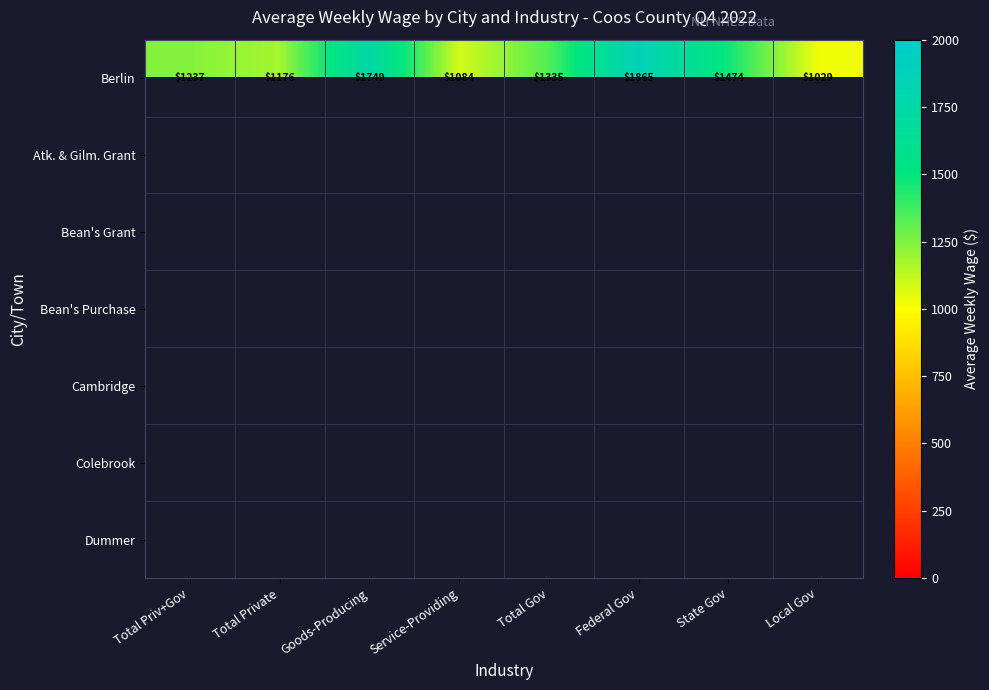

The value of Berlin at Goods-Producing is 2669. True or false?

False